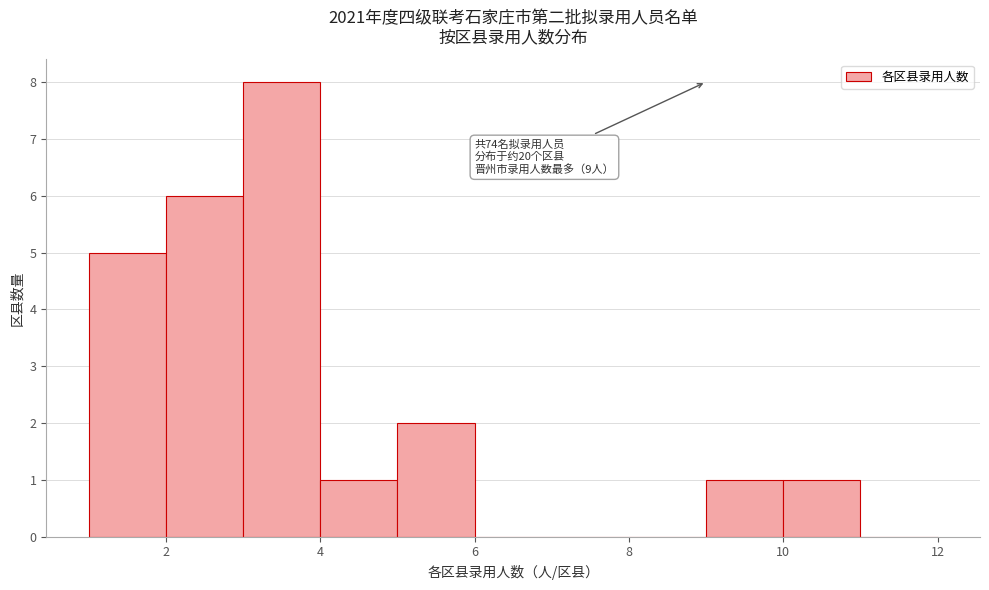

Over which range of the x-axis is the bar tallest?

3 to 4